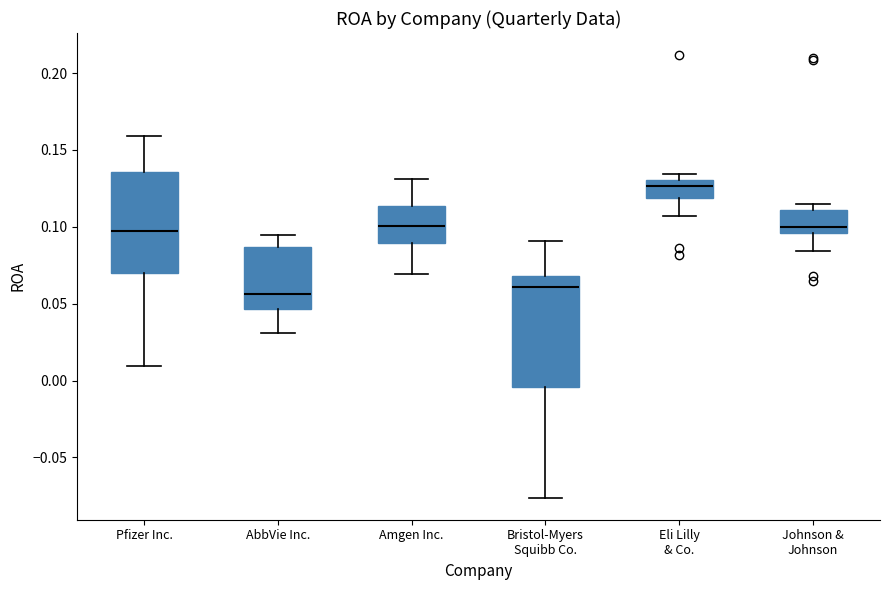

Which box is the tallest, from its lower edge to its upper edge?

Bristol-Myers Squibb Co.